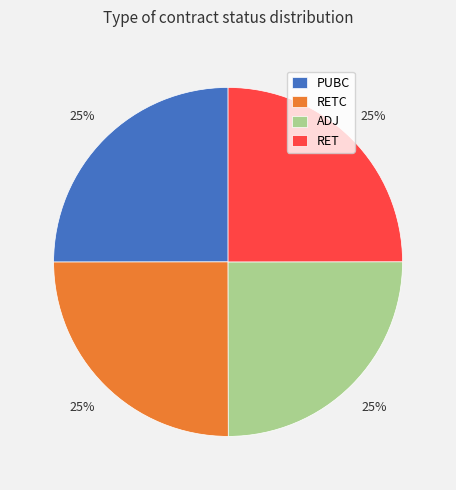

How many segments does this pie chart have?

4